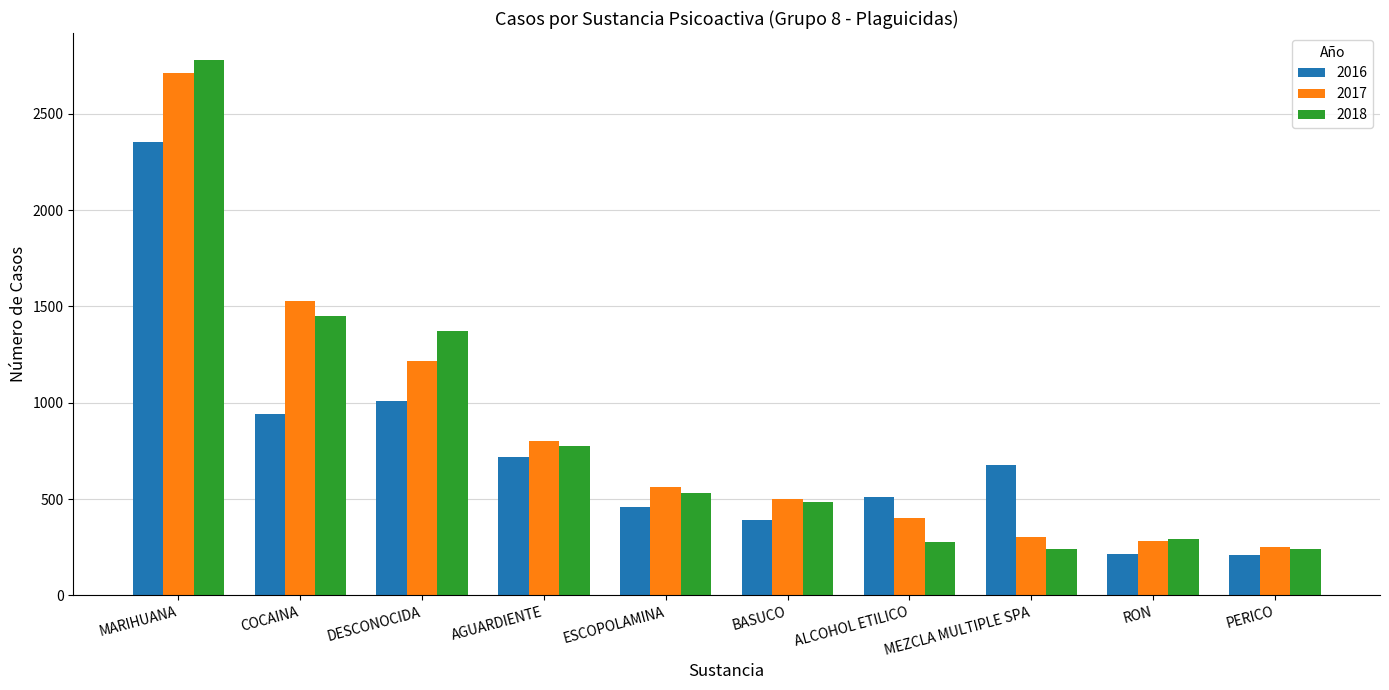

Which series has the widest spread of values?

2018